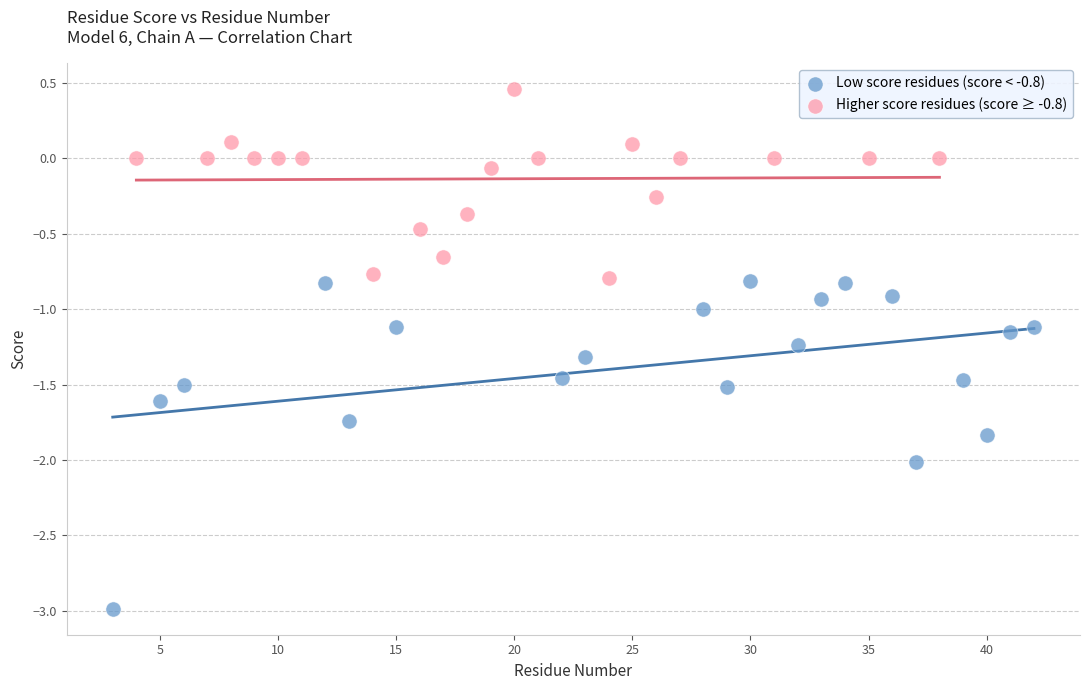

Which series contains the lowest Y value?

Low score residues (score < -0.8)